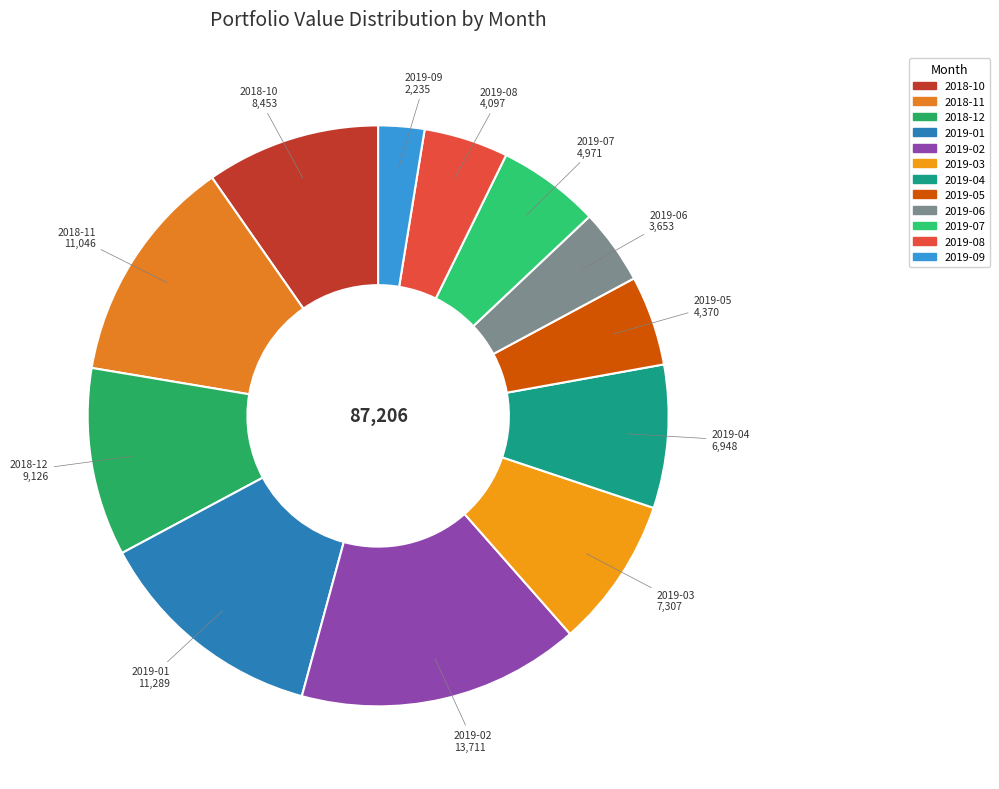

Does 2019-02 represent more than half of the total?

No